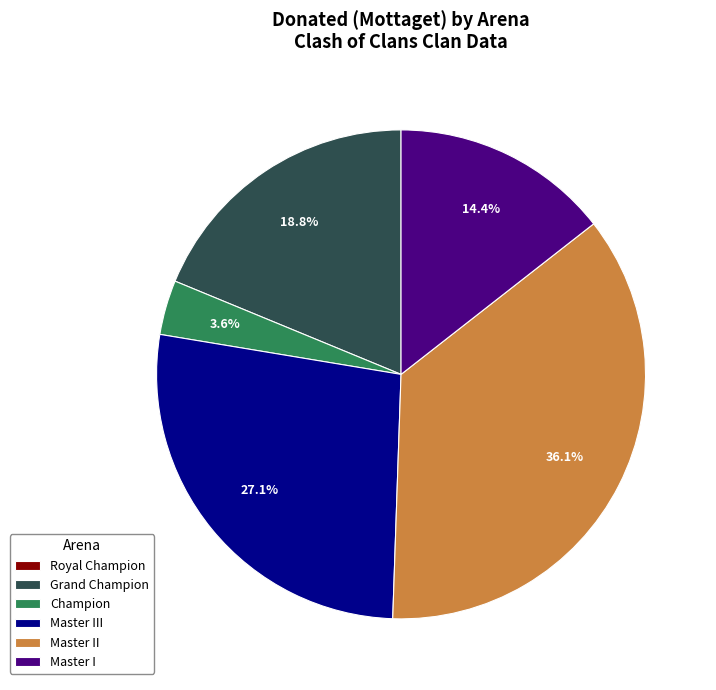

What is the ratio of the value at Master III to the value at Master II?

0.8